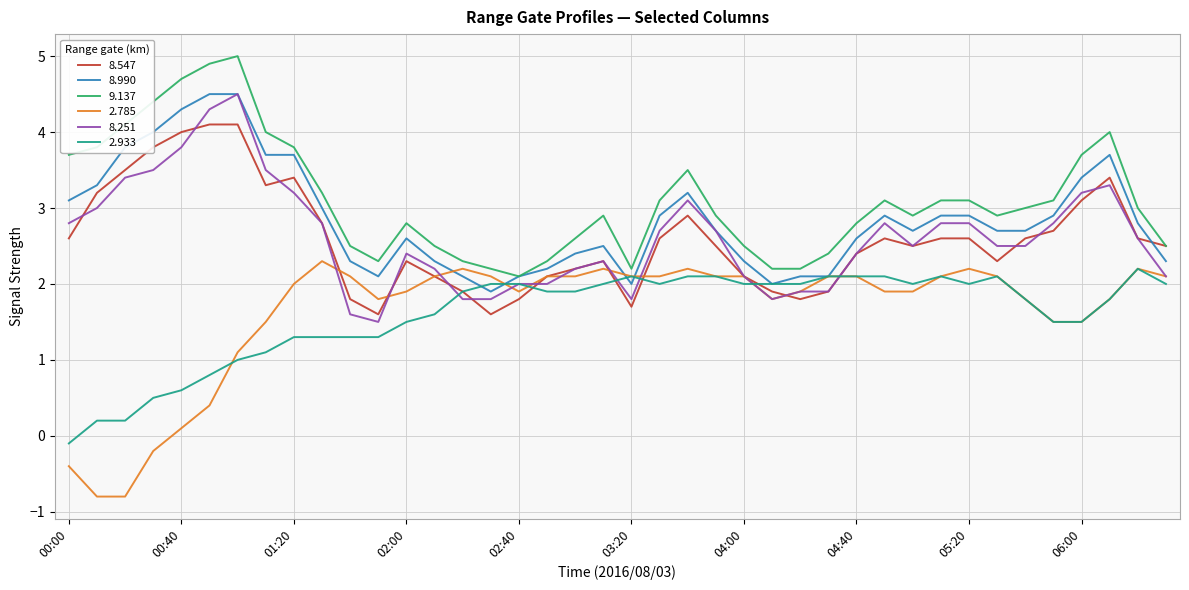

Which series ends up on top after the final intersection of 8.990 and 8.547?

8.547